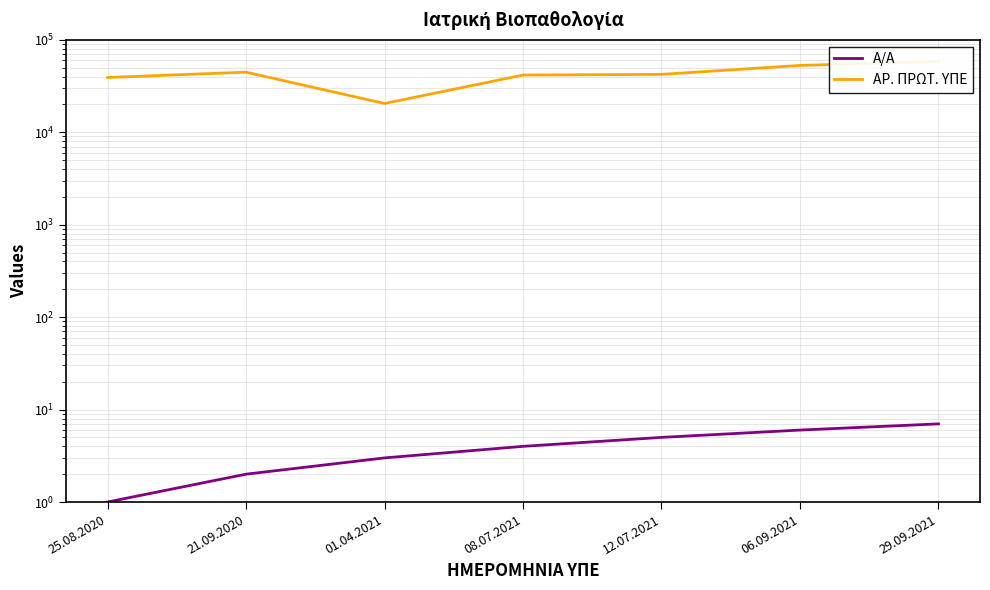

True or false: ΑΡ. ΠΡΩΤ. ΥΠΕ has a value of 44640 at 21.09.2020.

True